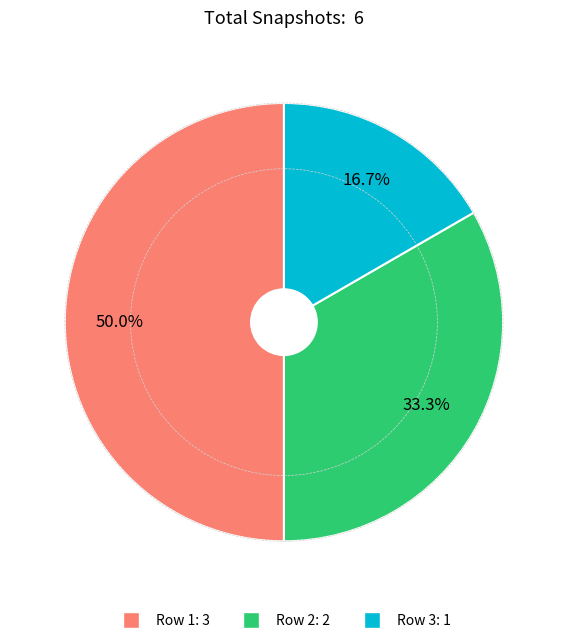

Which category has the biggest portion of the pie?

Row 1